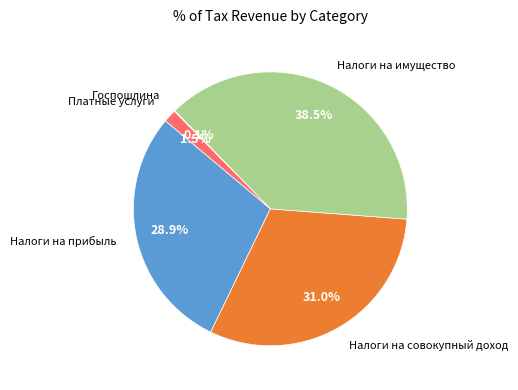

Is there a majority slice in this chart?

No